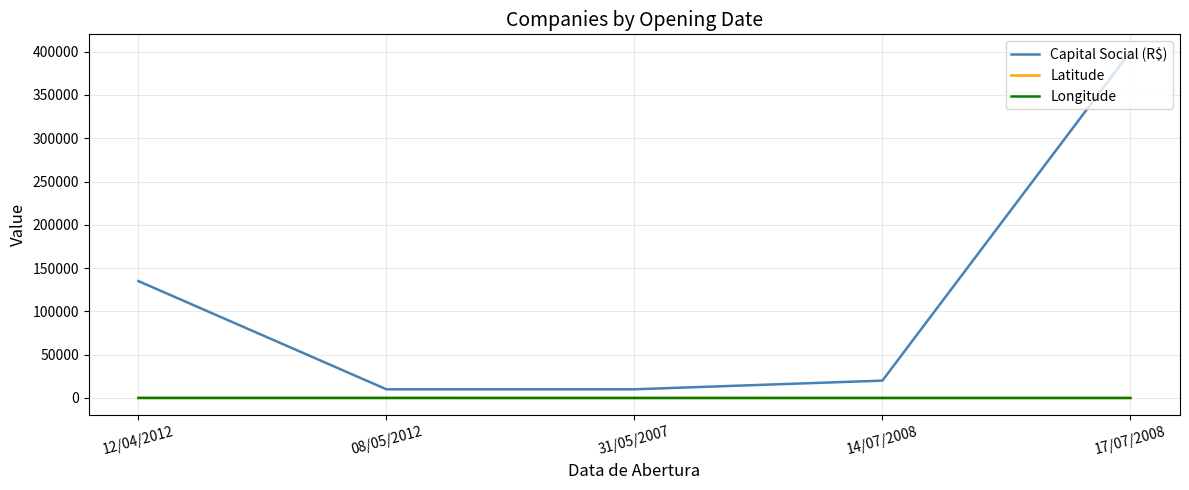

True or false: Capital Social (R$) and Longitude intersect in this chart.

False